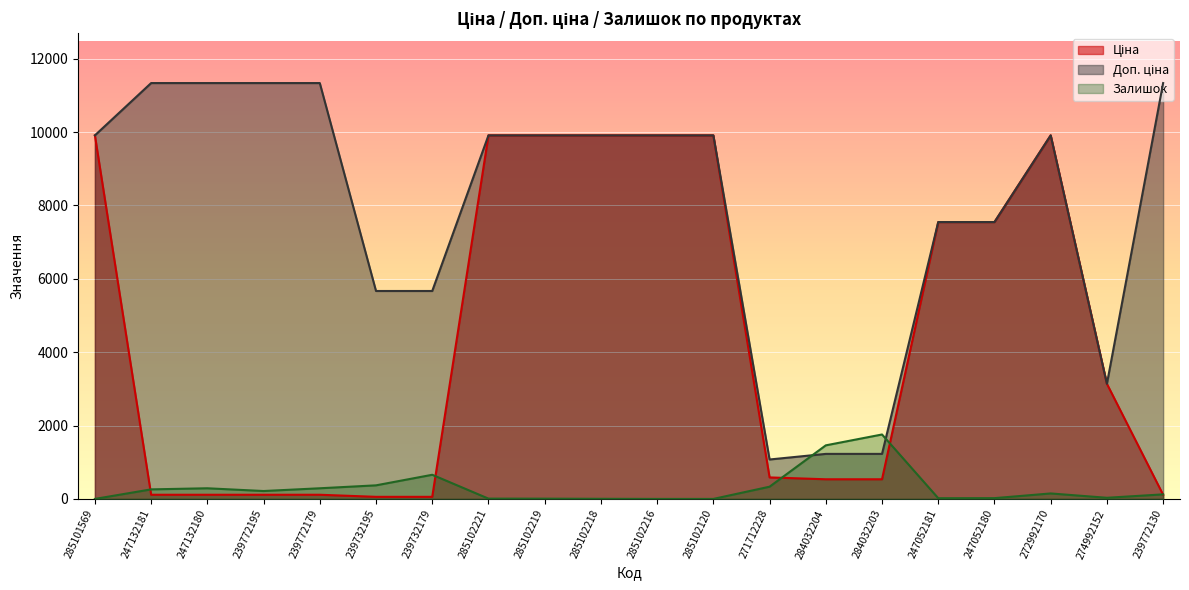

Which label corresponds to the smallest value in the chart?

285101569